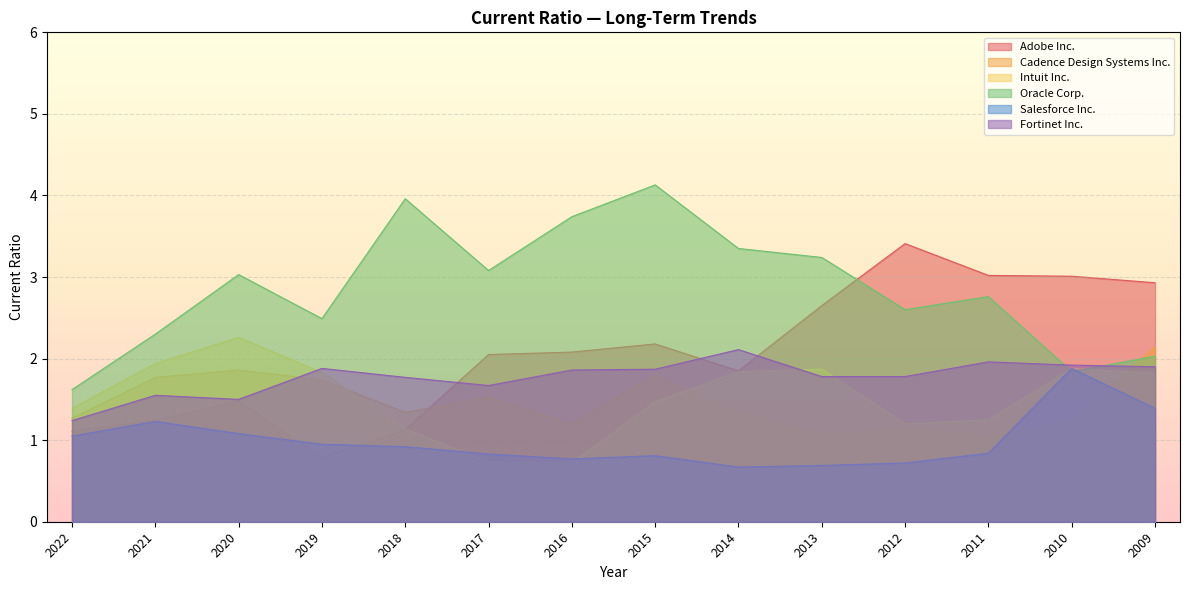

Between 2016 and 2018, which is larger?

2016